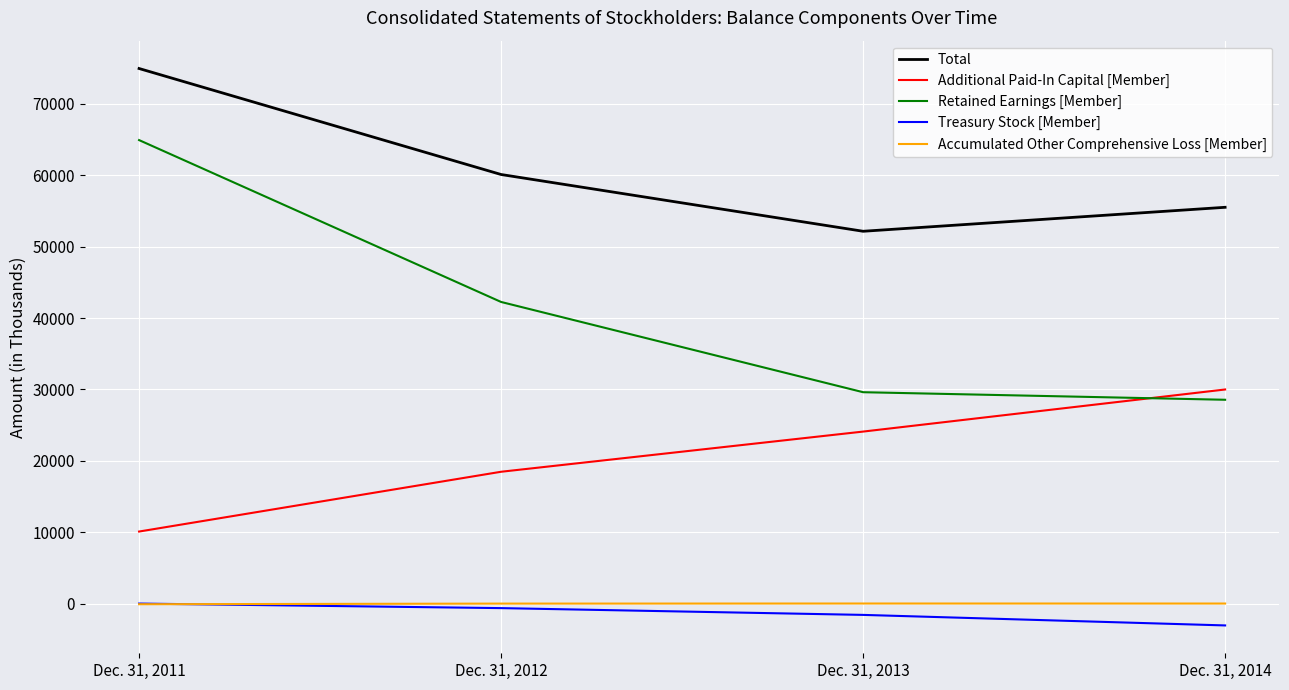

True or false: Retained Earnings [Member] has more than 0 points higher than both neighbors.

False